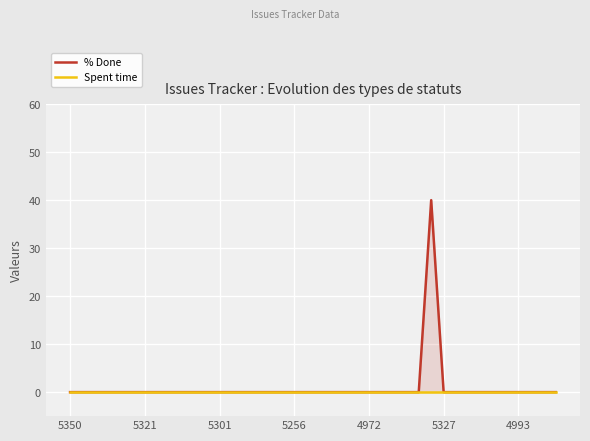

True or false: Spent time and % Done intersect in this chart.

False